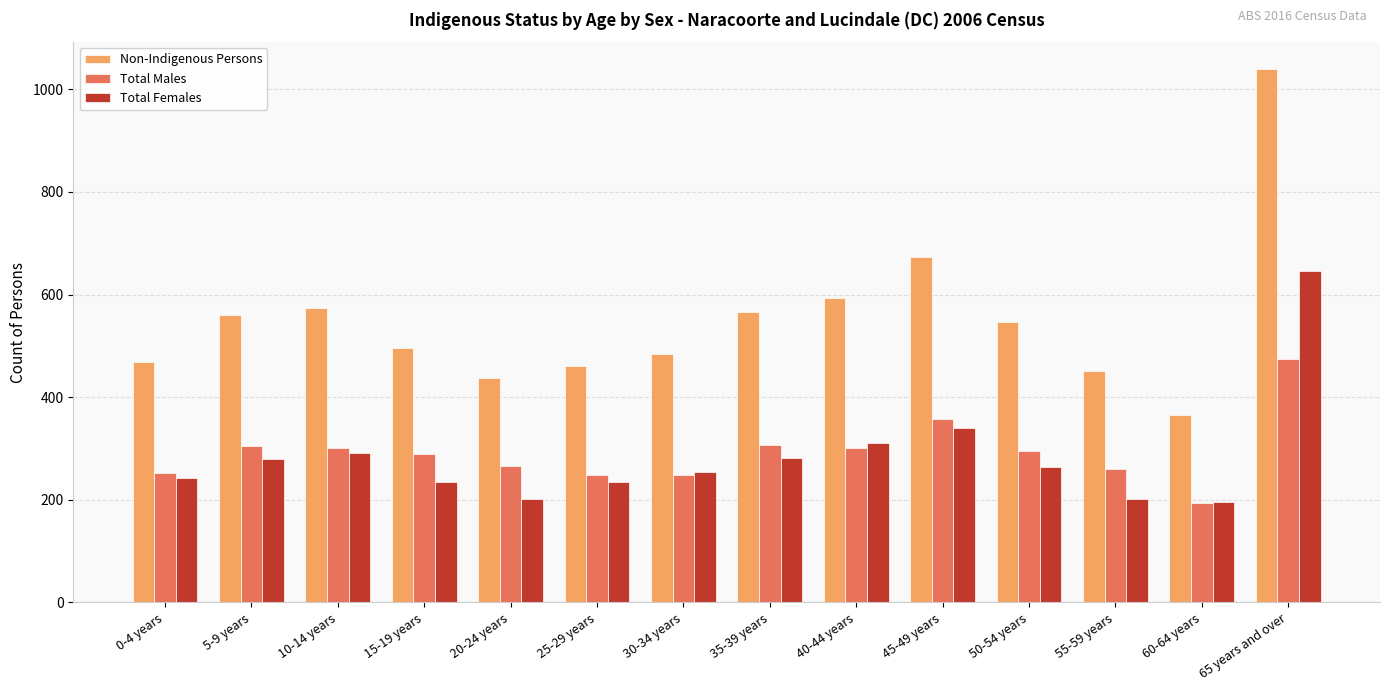

What is the value of the Total Males bar at the 12th from the left?

261